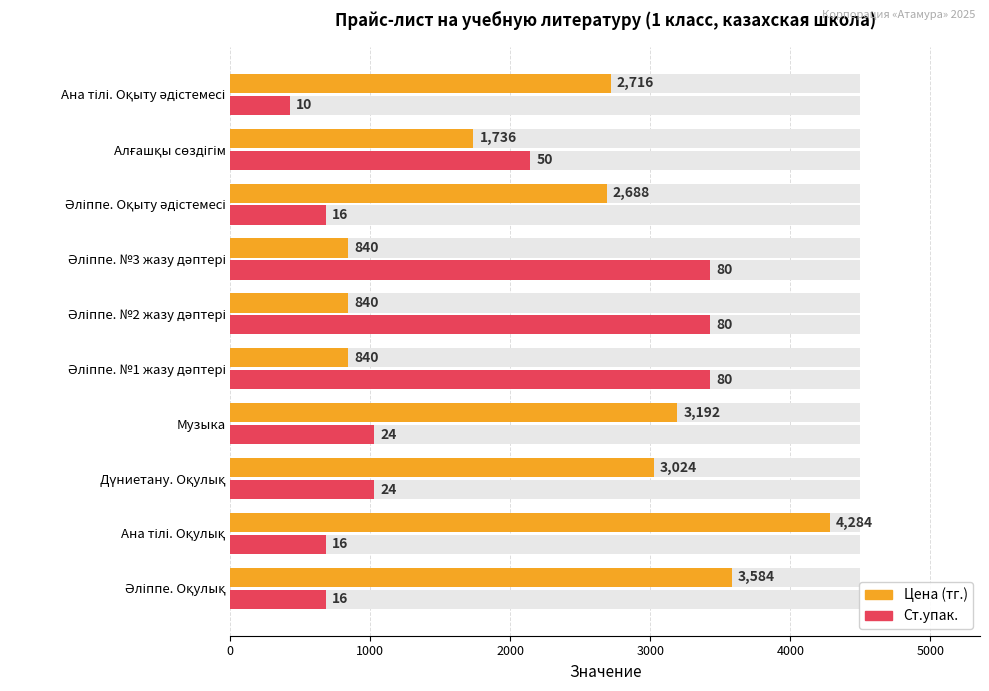

The Ст.упак. (масштаб) series shows 1028.2 at Дүниетану. Оқулық. True or false?

True